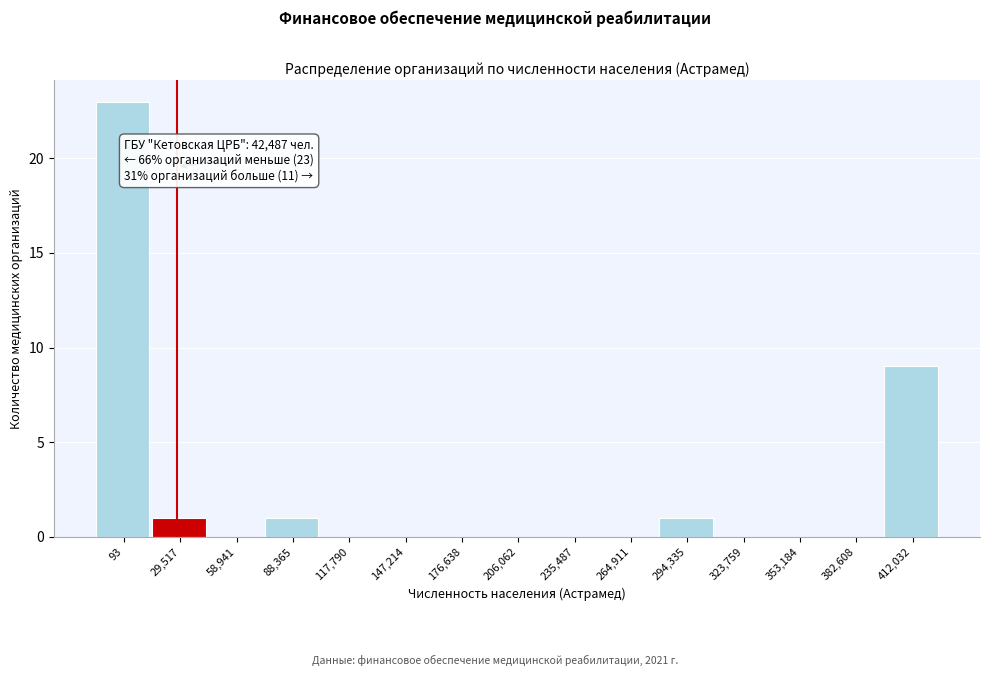

Reading left to right, list all the values displayed in this chart.

93=23	29,517=1	58,941=0	88,365=1	117,790=0	147,214=0	176,638=0	206,062=0	235,487=0	264,911=0	294,335=1	323,759=0	353,184=0	382,608=0	412,032=9